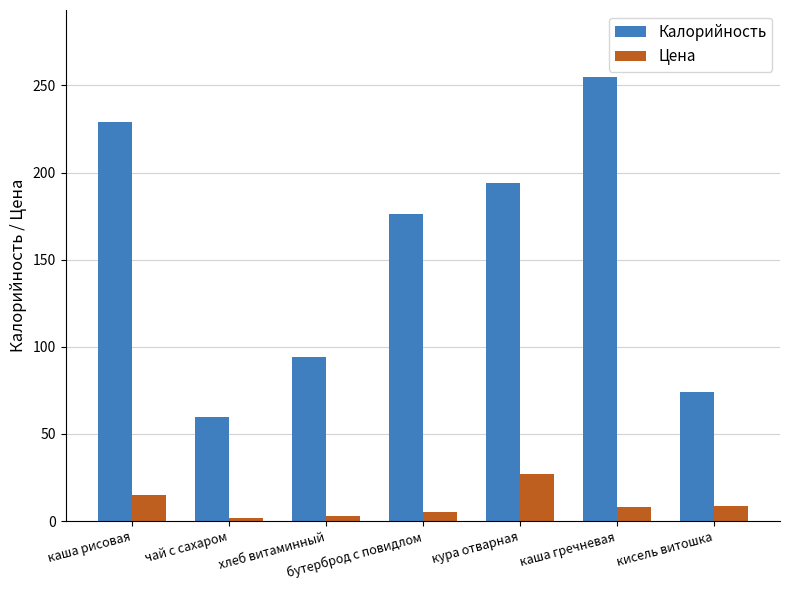

Which series has the widest spread of values?

Калорийность